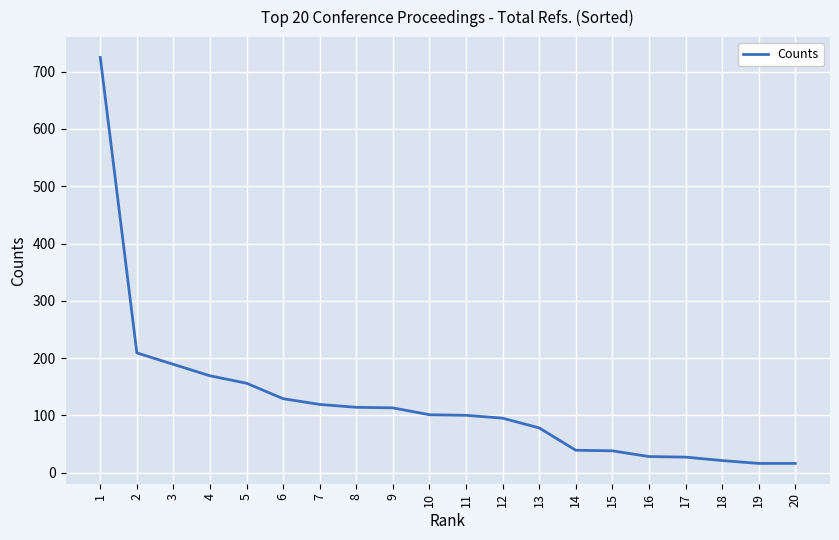

Approximately how many times larger is the value at 10 compared to 9?

0.9